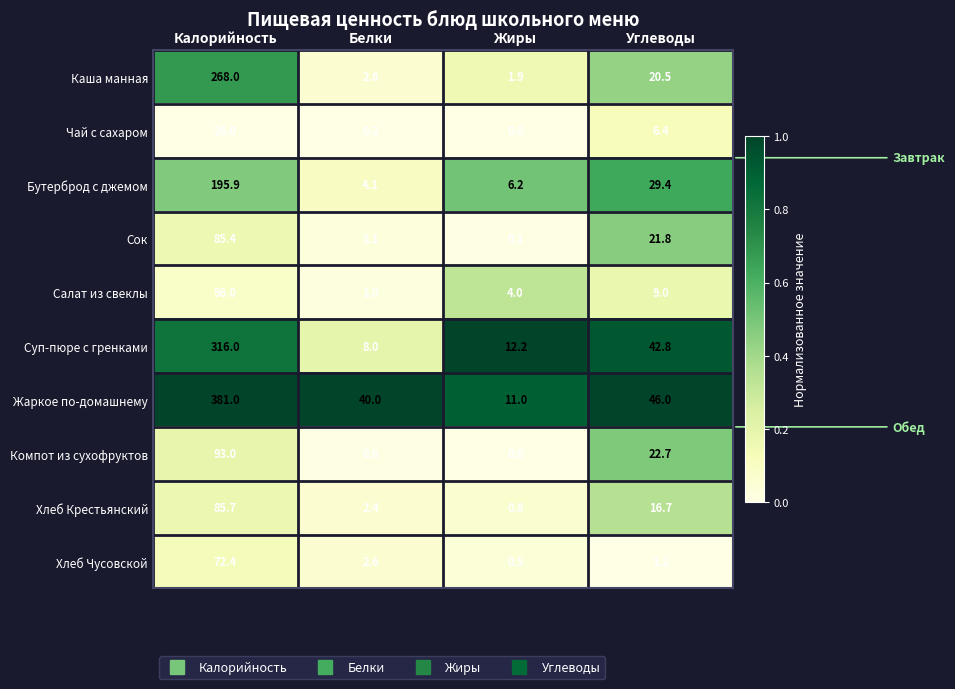

What is the average value of the Жаркое по-домашнему series?

119.5